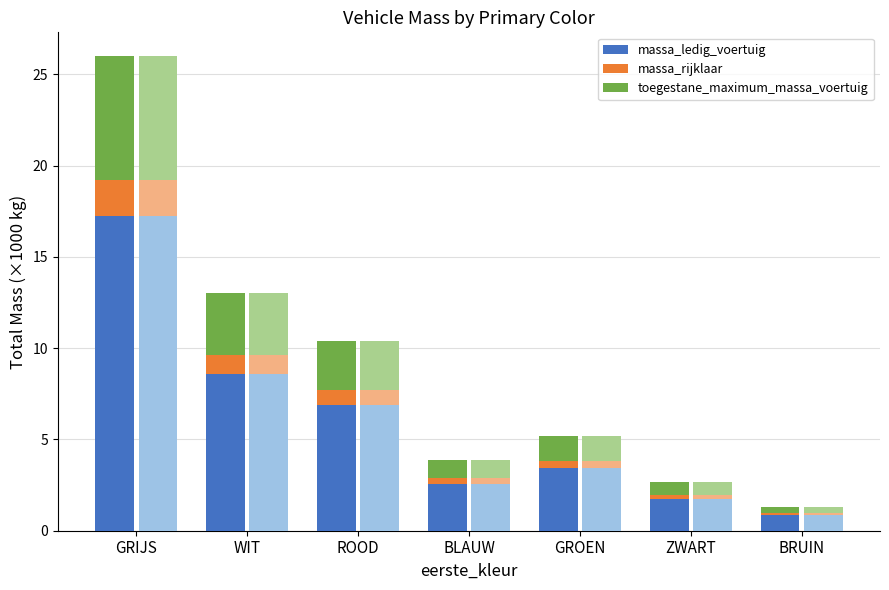

What position from the left is ROOD?

3